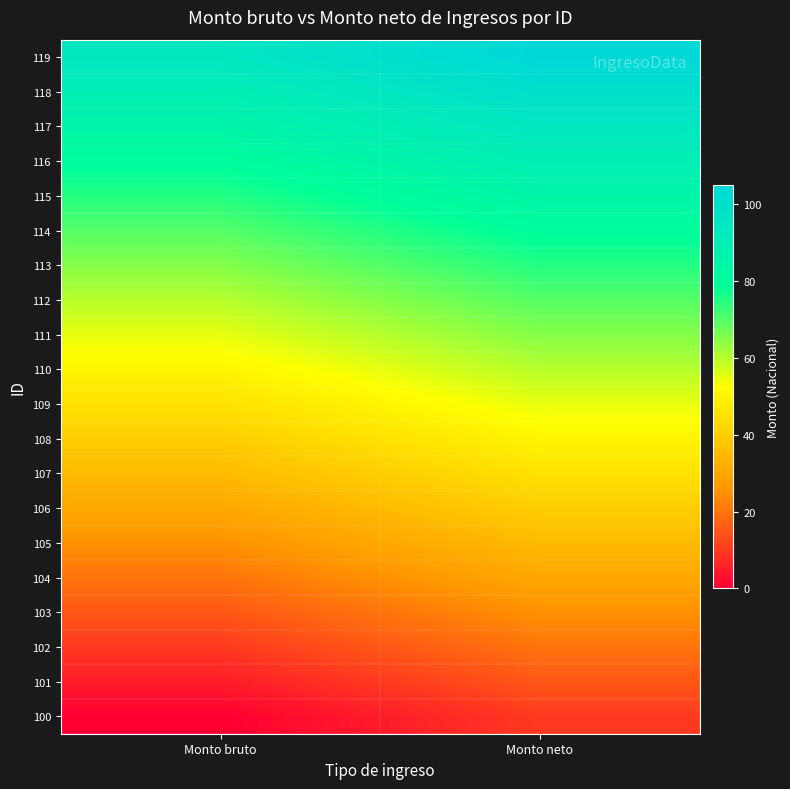

Which series has the largest total across all categories?

119